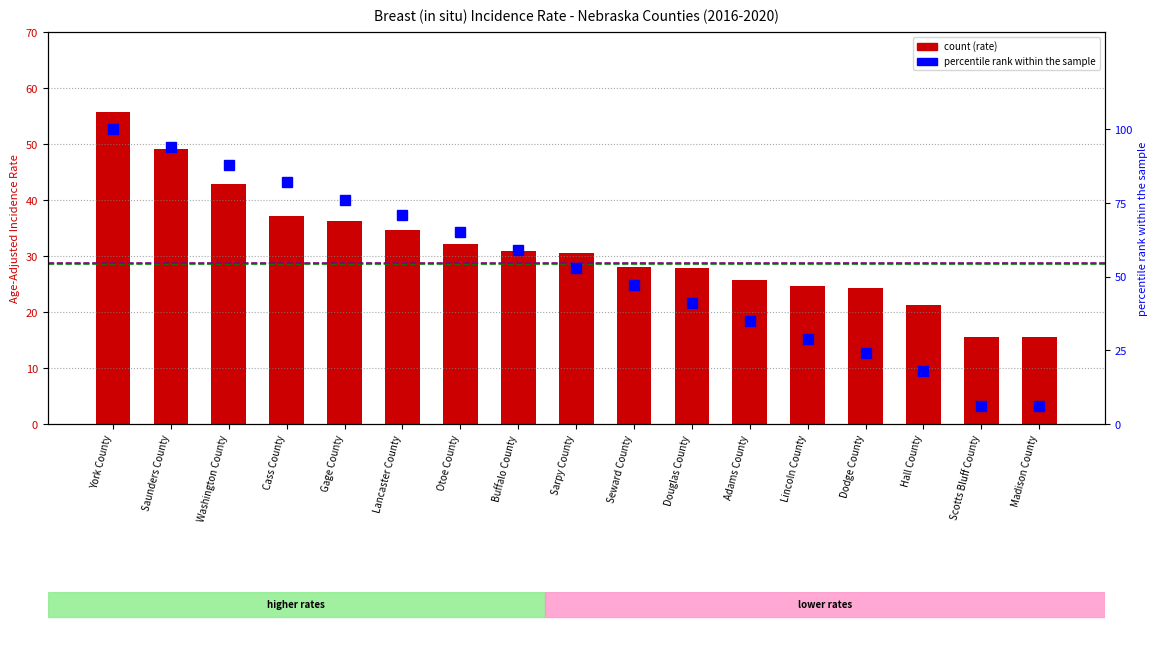

At which label does the data first exceed 30?

York County